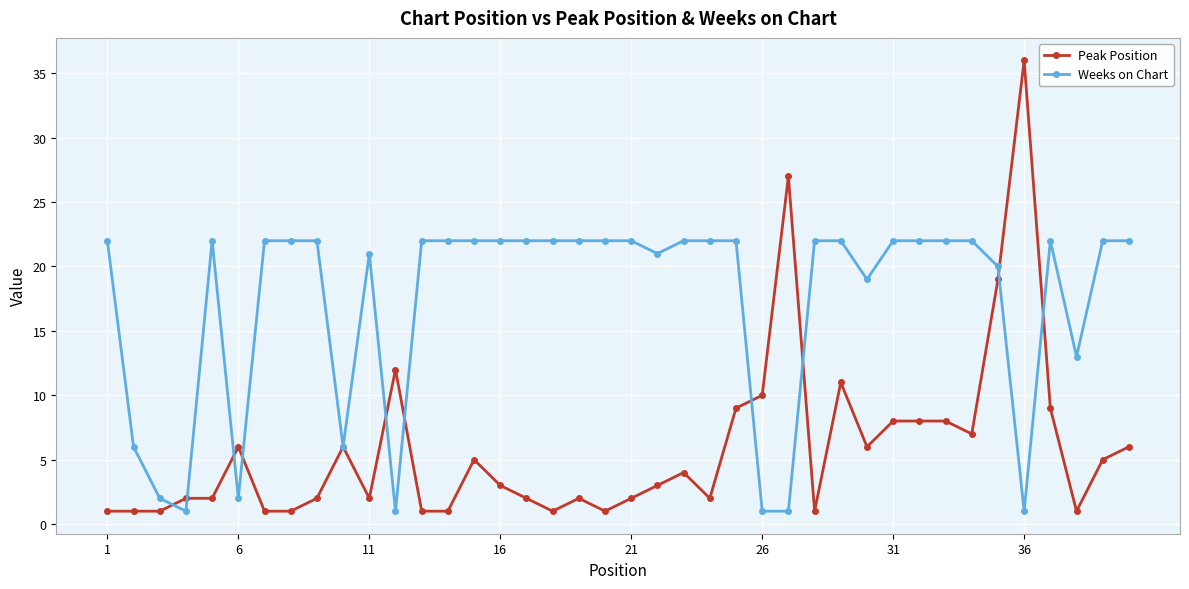

At how many categories does at least one series exceed 16?

32